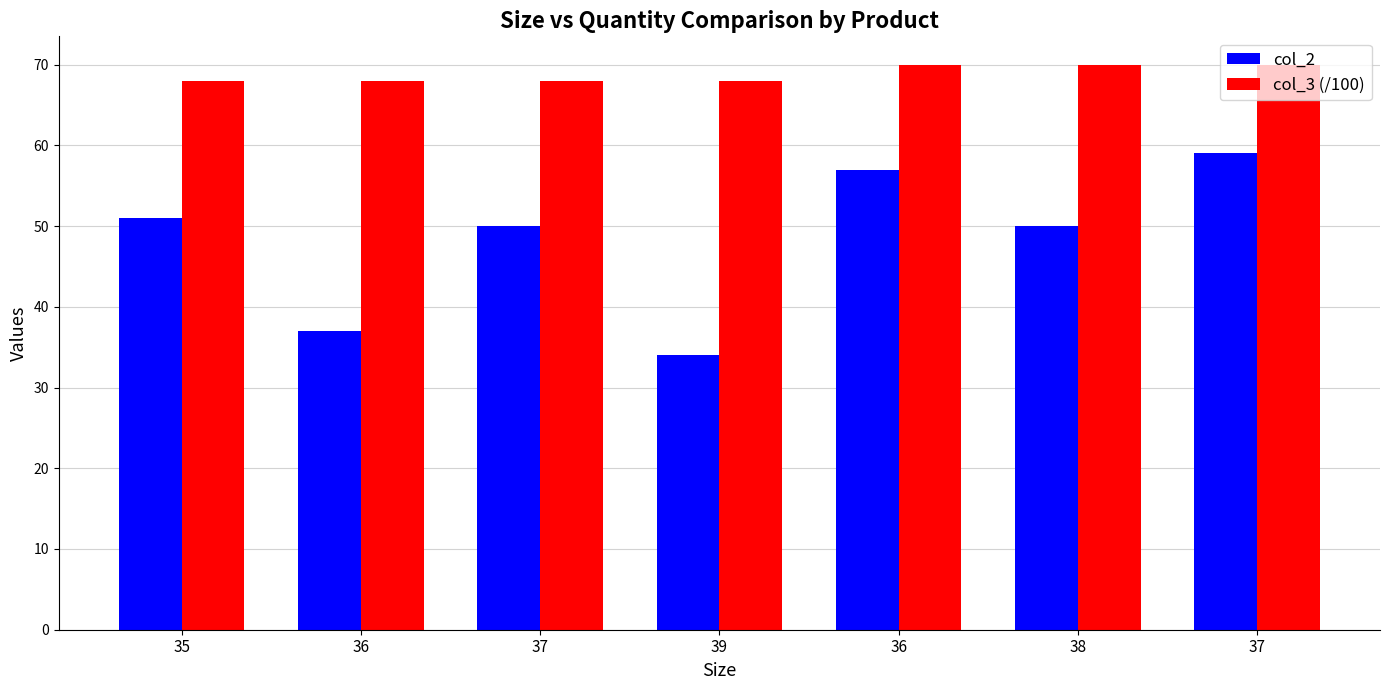

What are all the series names shown in the legend?

col_2, col_3 (/100)